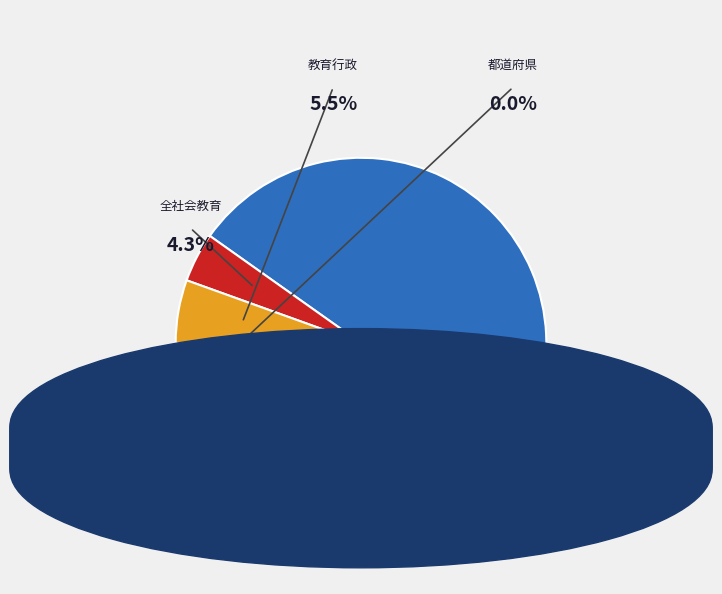

Is it true that 全学校 is 90% of the pie?

True